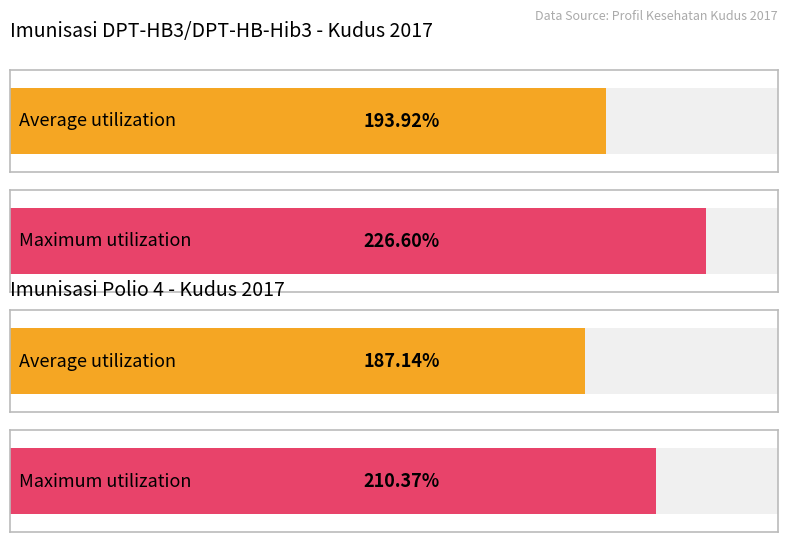

List the series in order of their peak value, highest first.

DPT-HB3 L+P, POLIO4 L+P